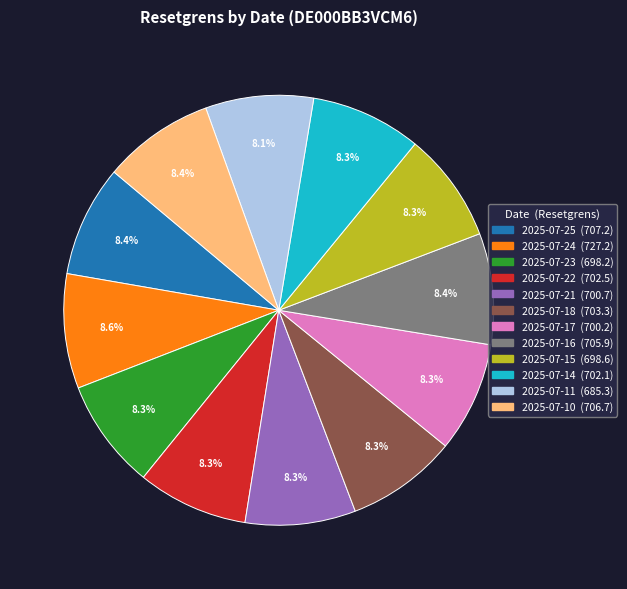

Is it true that 2025-07-17 is 8% of the pie?

True